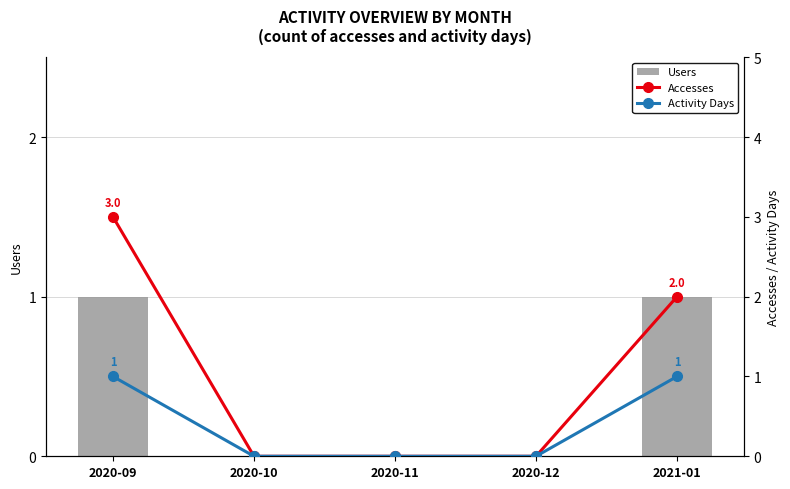

At which label does Accesses reach its minimum?

2020-10